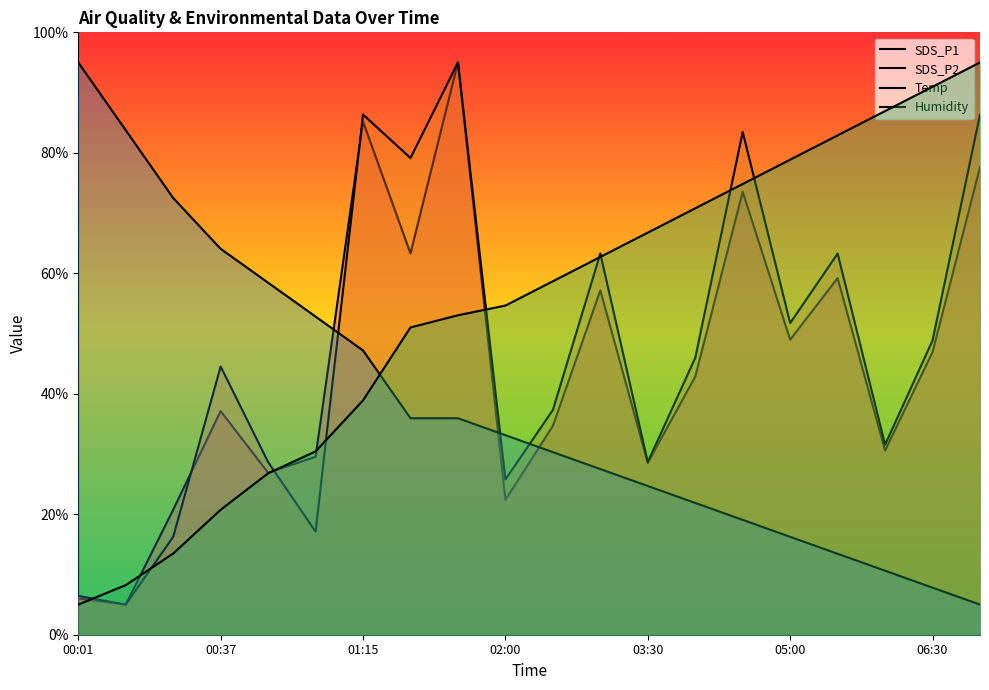

Reading left to right, what are all the values shown in this chart?

SDS_P1: 6.0	5.0	20.8	37.1	26.9	29.5	85.2	63.3	95.0	22.4	34.7	57.2	28.5	42.8	73.5	49.0	59.2	30.6	46.9	77.6
SDS_P2: 6.4	5.0	16.2	44.5	28.7	17.1	86.3	79.1	95.0	25.8	37.3	63.3	28.7	46.0	83.5	51.7	63.3	31.5	48.8	86.3
Temp: 95.0	83.7	72.5	64.1	58.4	52.8	47.2	35.9	35.9	33.1	30.3	27.5	24.7	21.9	19.1	16.3	13.4	10.6	7.8	5.0
Humidity: 5.0	8.2	13.5	20.7	26.8	30.4	38.9	51.0	53.0	54.6	58.7	62.7	66.7	70.8	74.8	78.9	82.9	86.9	91.0	95.0